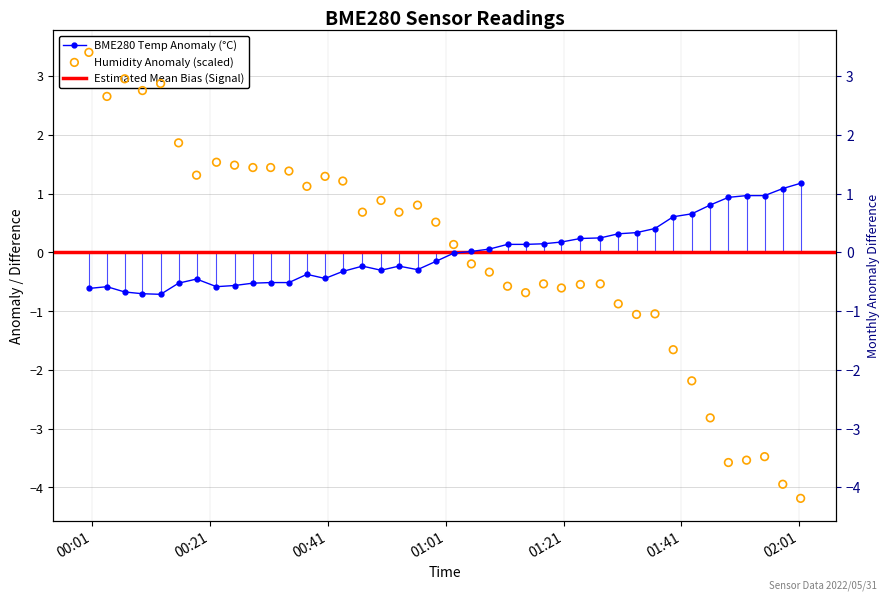

Which series contains the lowest Y value?

BME280_humidity